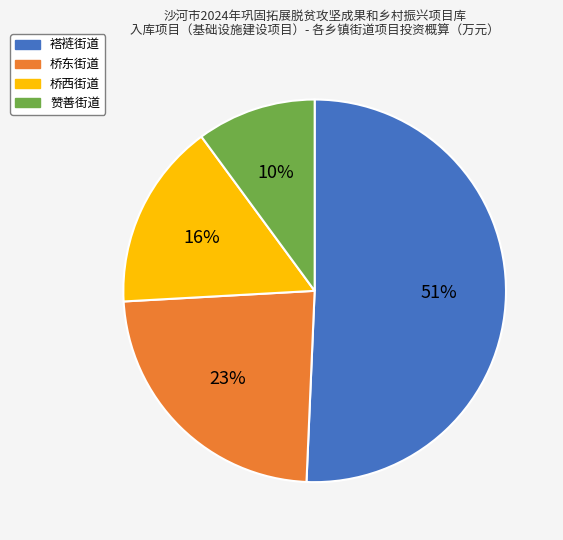

Which category accounts for the majority?

褡裢街道